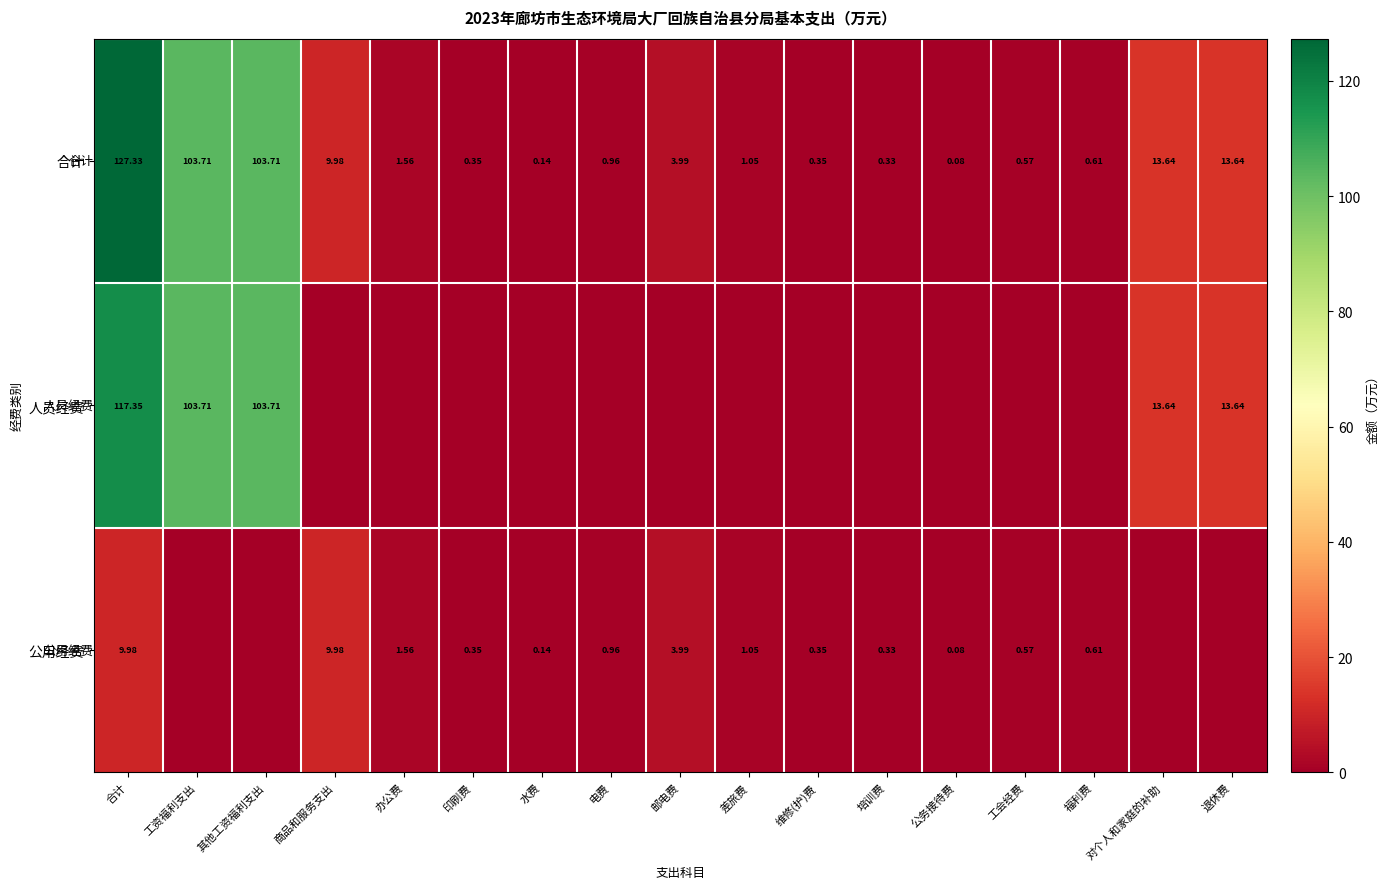

Where does the 合计 series first go above 1?

合计